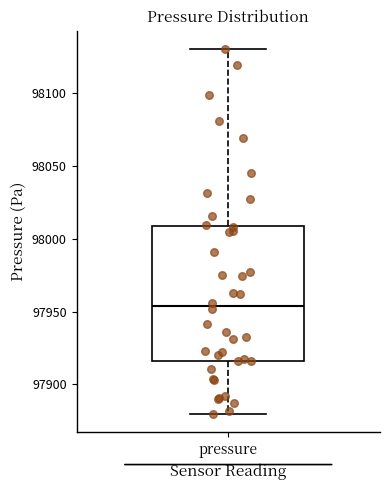

Where is the lower edge of the box for pressure on the y-axis? The values are not printed on the chart, so give them approximately, as read against the axis.

97915